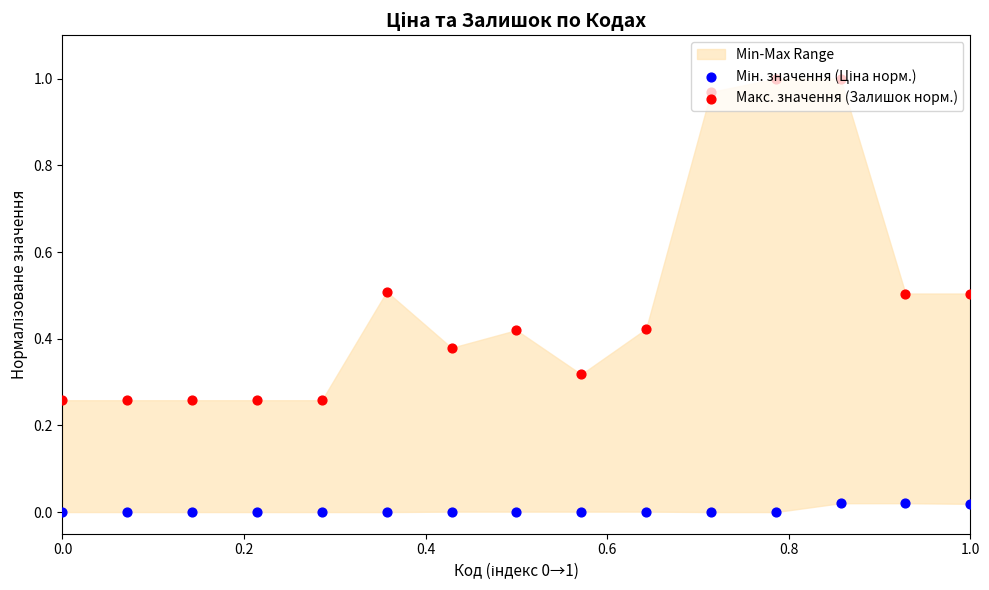

Which series reaches the maximum Y coordinate?

Макс. значення (Залишок норм.)